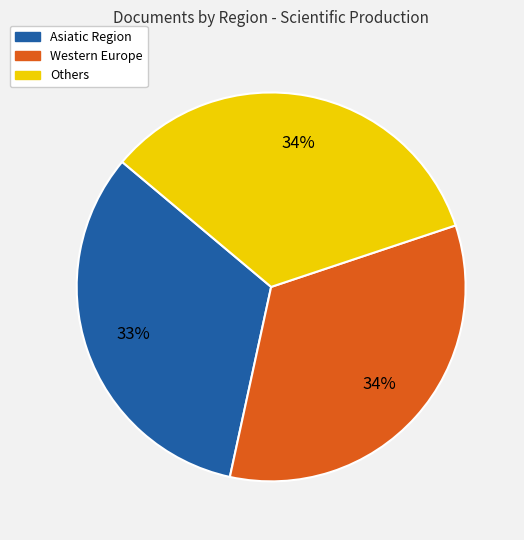

Count the number of slices in the pie.

3